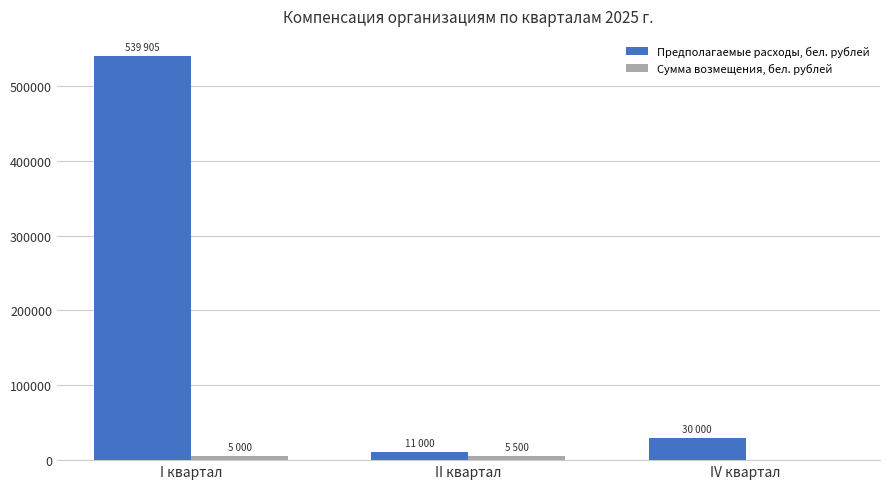

How many categories are shown in the chart?

3